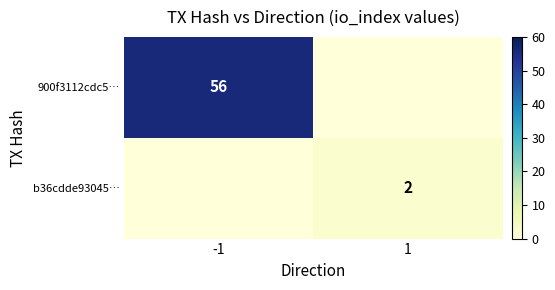

The b36cdde93045… series shows 1 at 1. True or false?

False